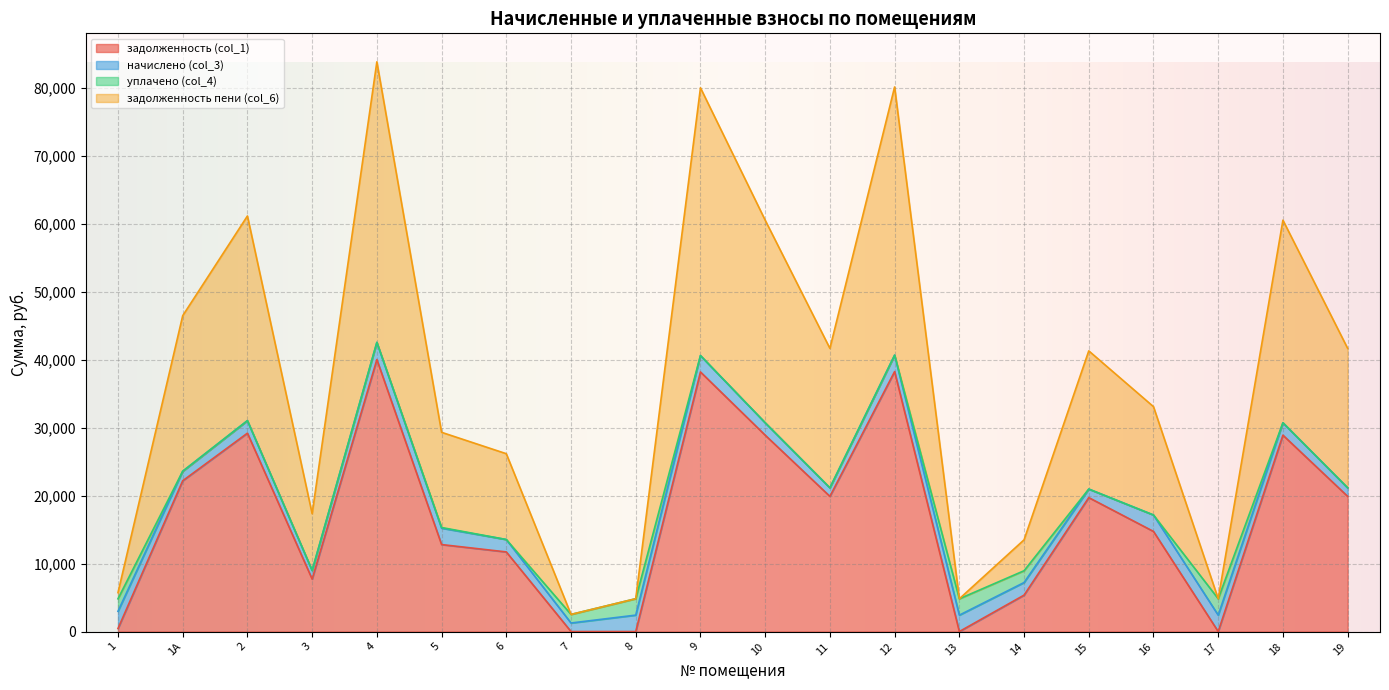

Where does the задолженность (col_1) series first go above 19722?

1А